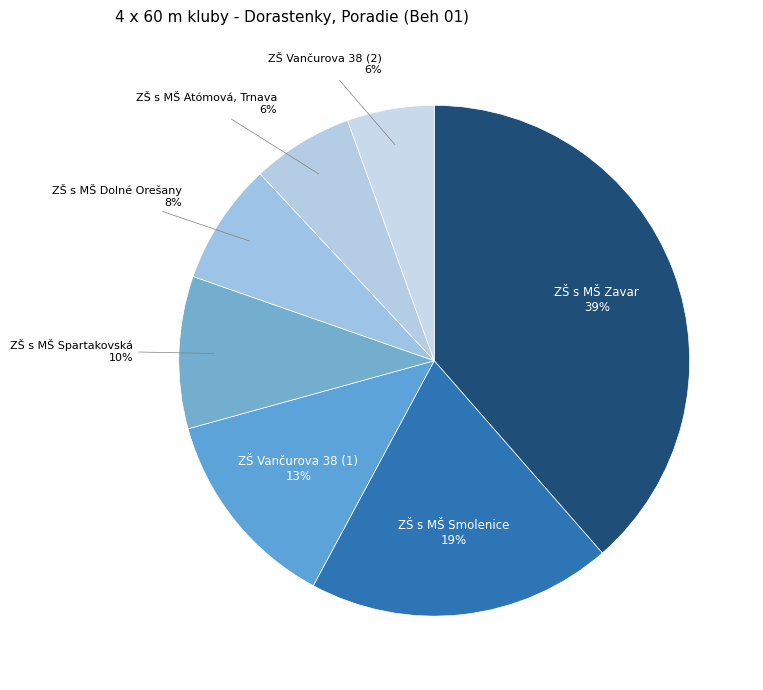

Between ZŠ s MŠ Smolenice and ZŠ s MŠ Zavar, which is larger?

ZŠ s MŠ Zavar